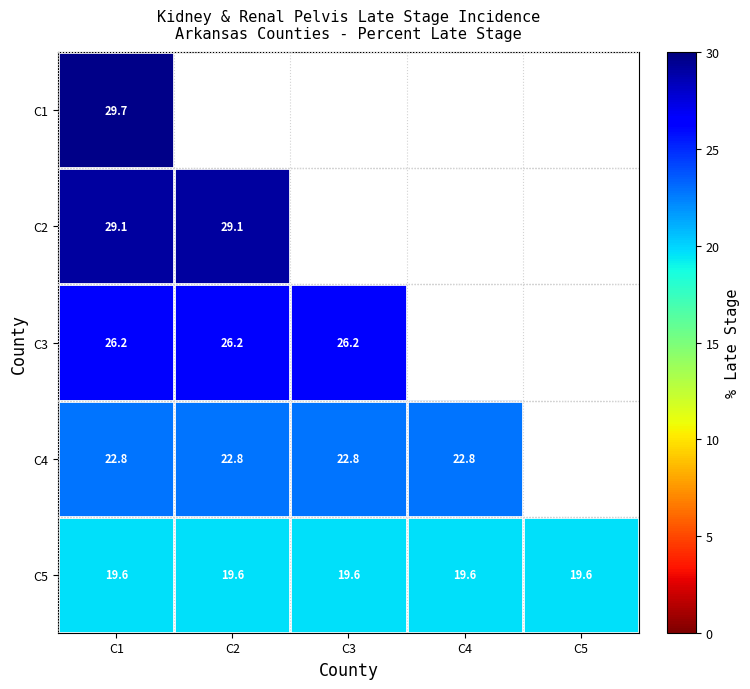

At which category is the sum across all series the highest?

C1